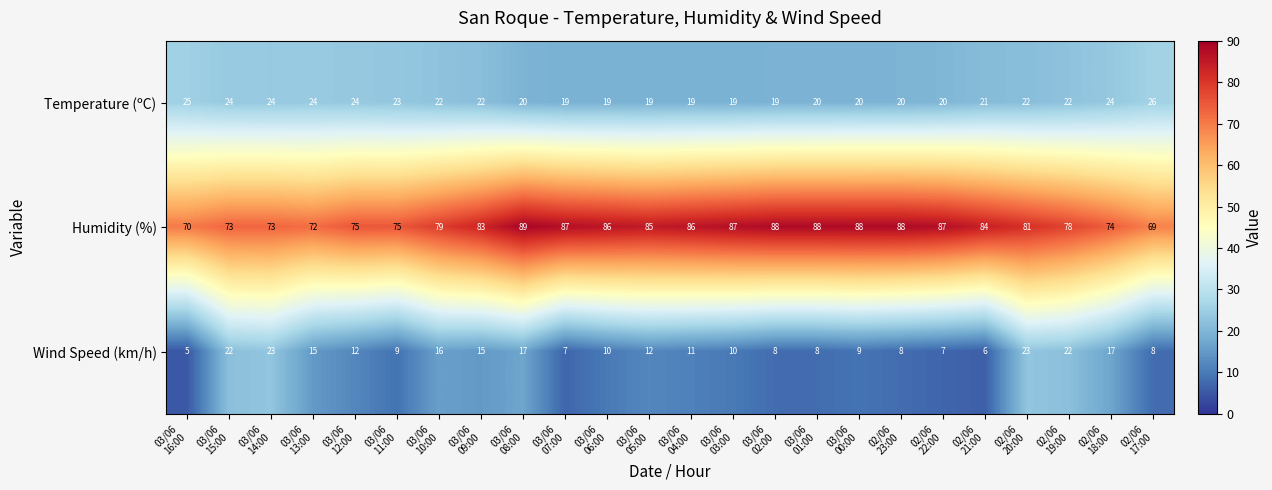

How many series are shown in this chart?

3